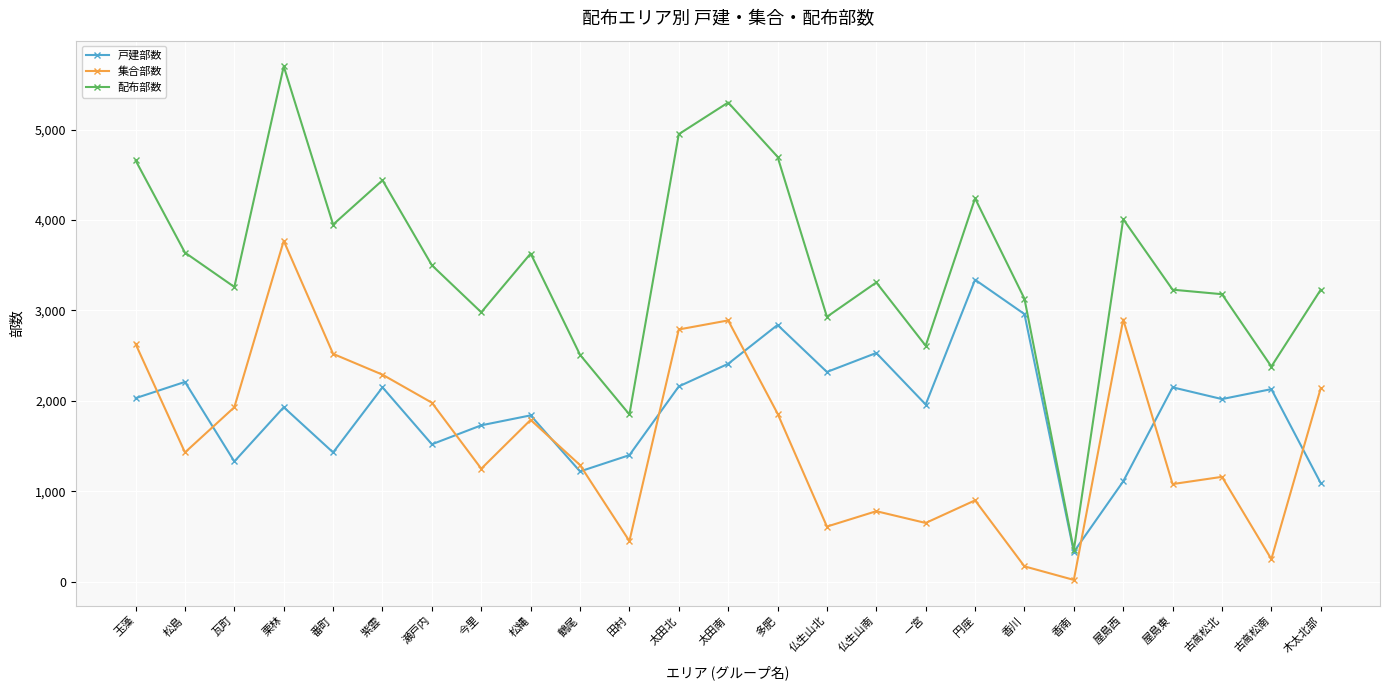

How many distinct data groups are displayed?

3